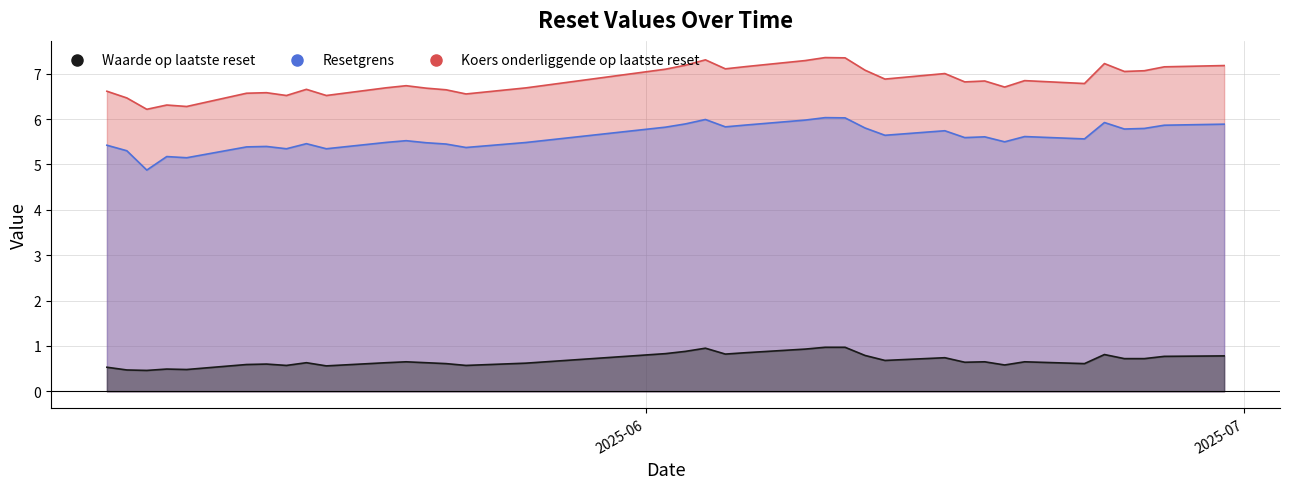

Does the chart display data point markers on the line(s)?

No